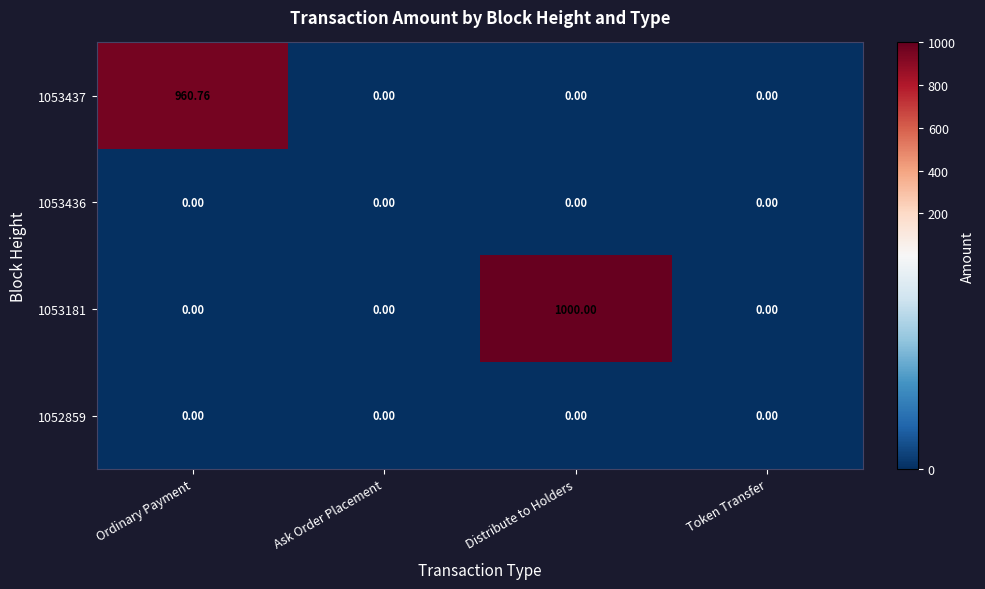

Between Ordinary Payment and Ask Order Placement, which series saw the biggest shift?

1053437